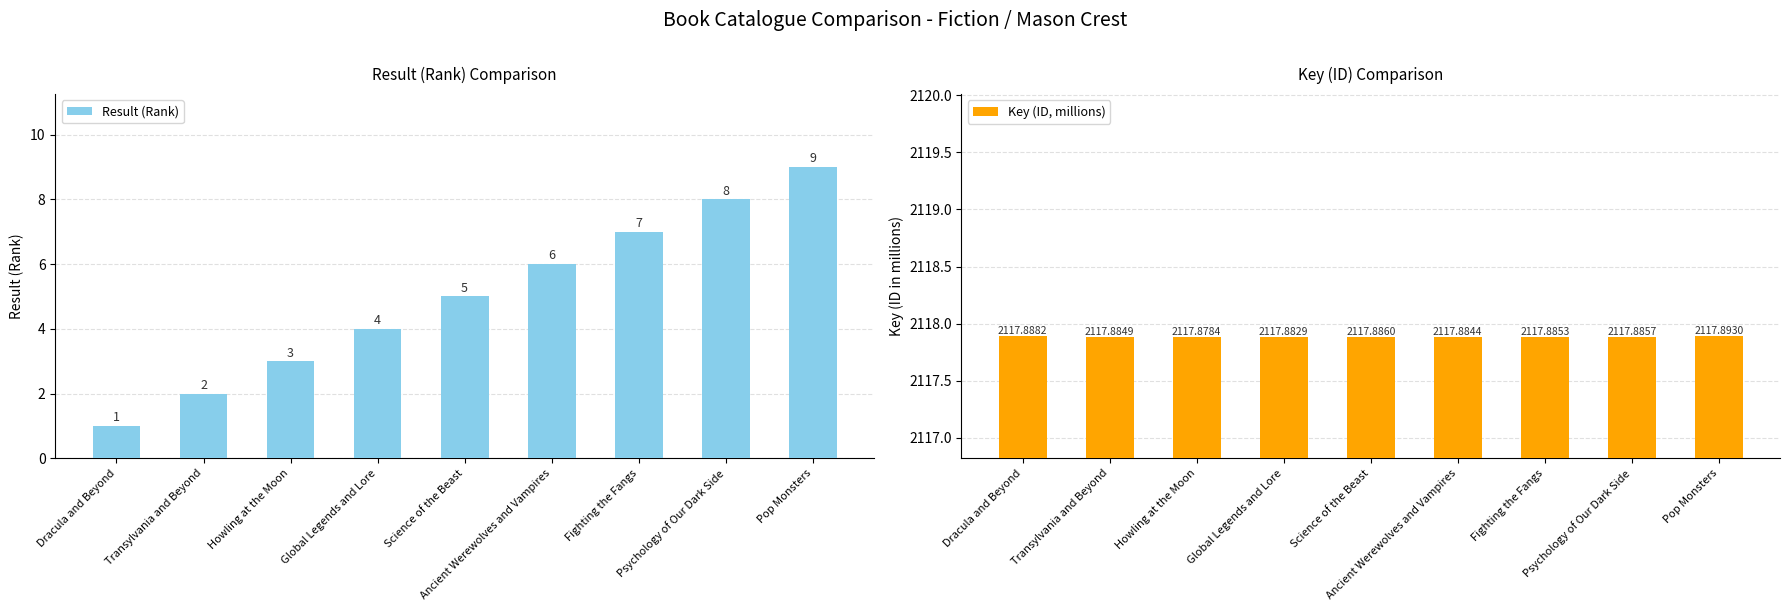

What is the sum of the Result (Rank) values at Pop Monsters and Transylvania and Beyond?

11